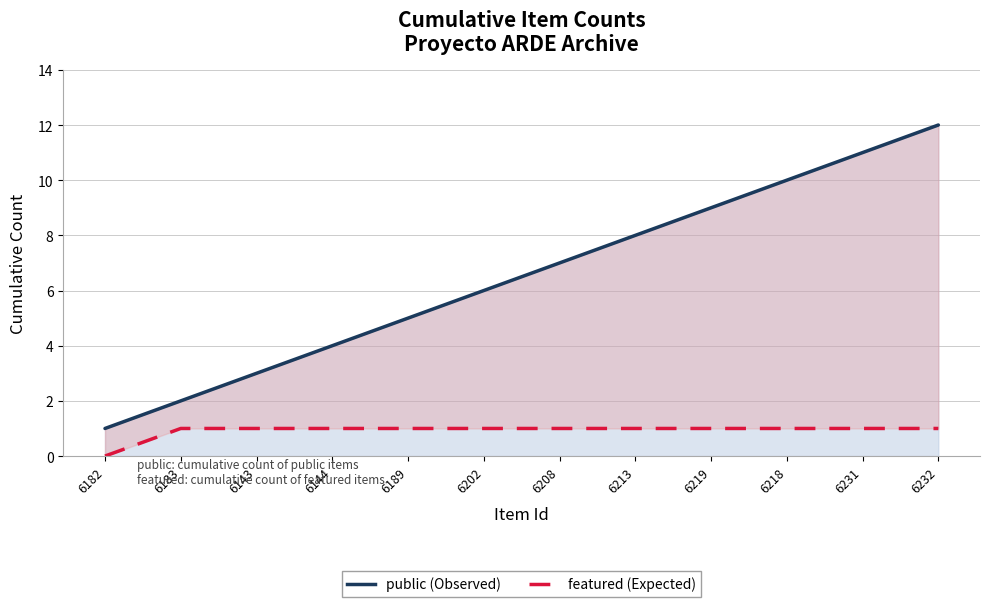

Is the value of public at 6208 greater than the value of featured at 6144?

Yes